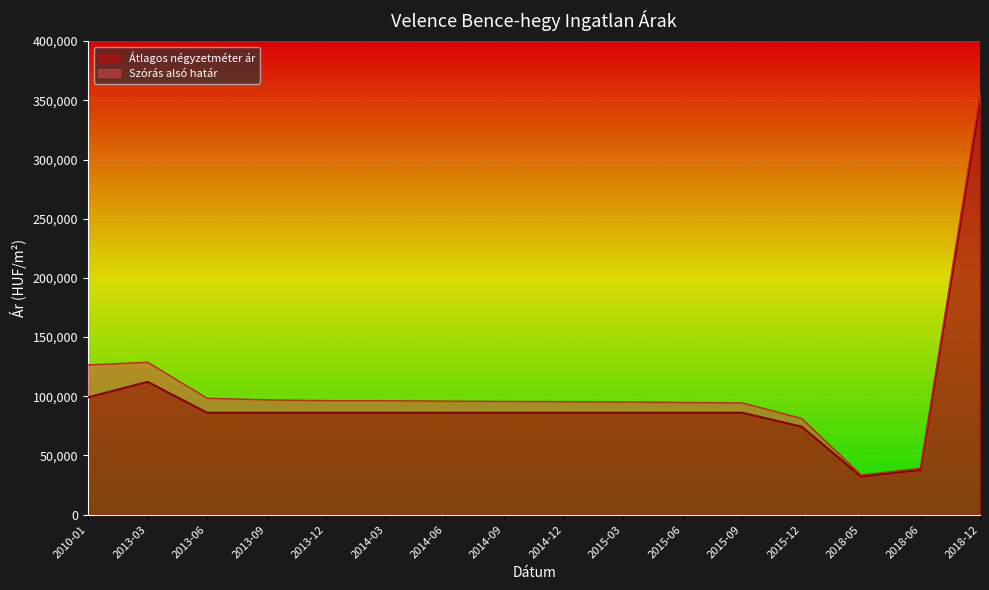

The Átlagos négyzetméter ár series shows 99130 at 2010-01. True or false?

True